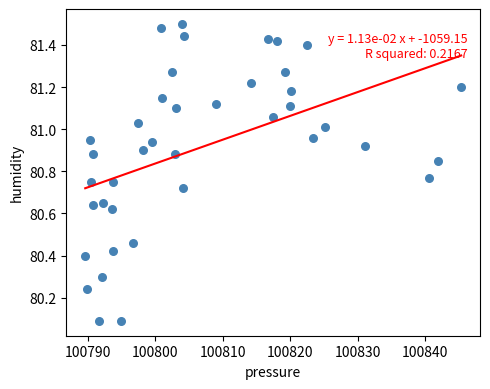

What is the range of X values (max minus min)?

55.7